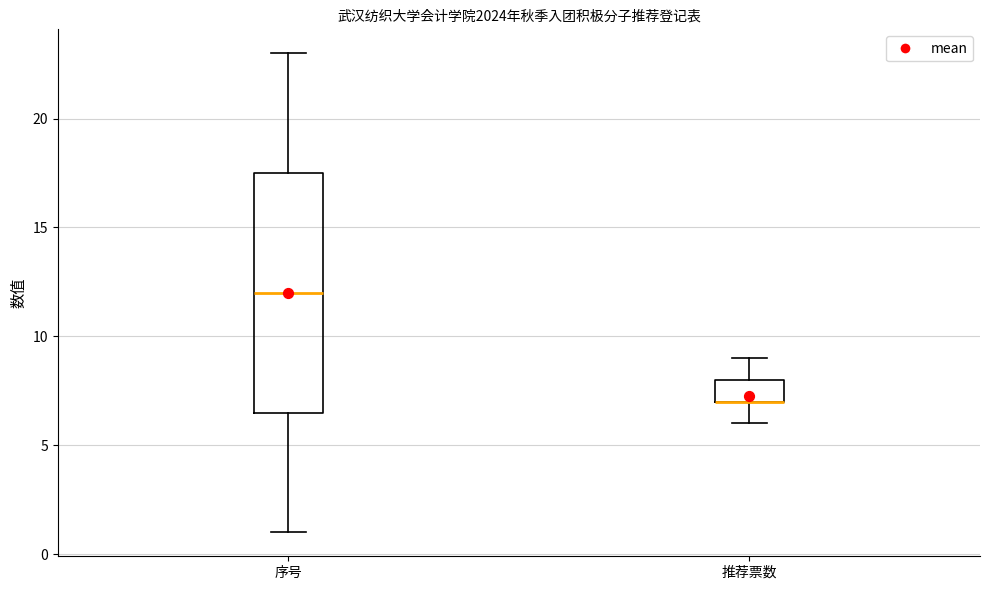

Where does the lower whisker of the box for 序号 end on the y-axis? The values are not printed on the chart, so give them approximately, as read against the axis.

1.0